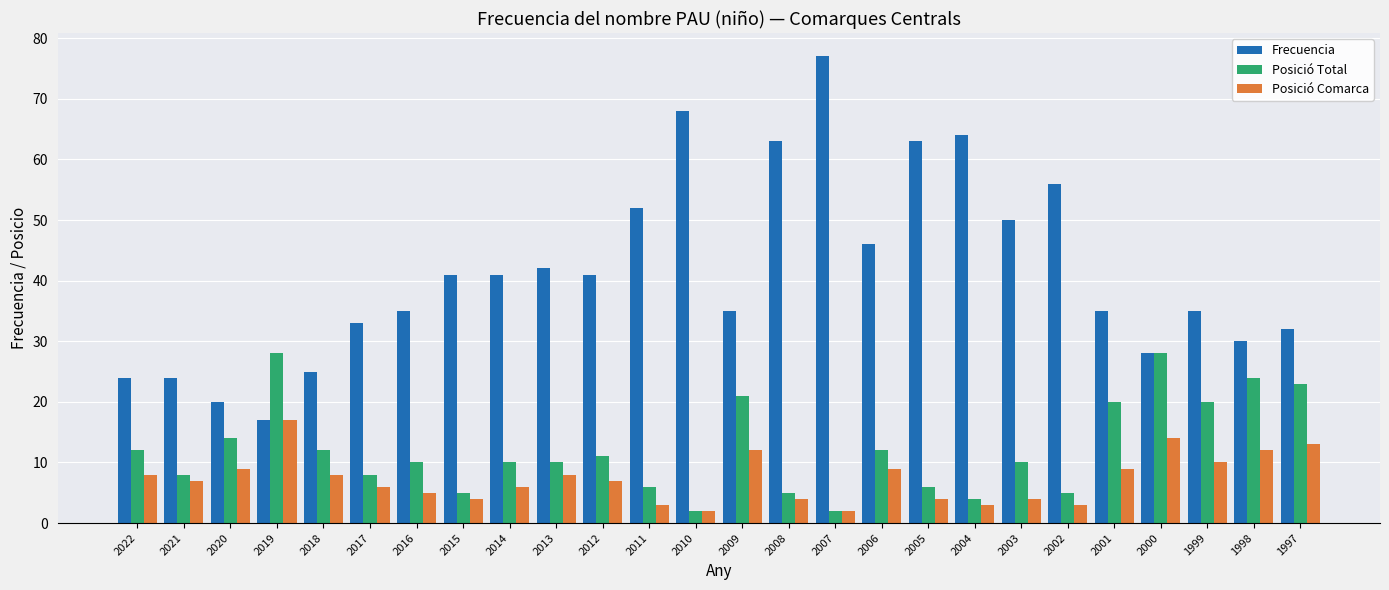

What is the greatest value displayed?

77